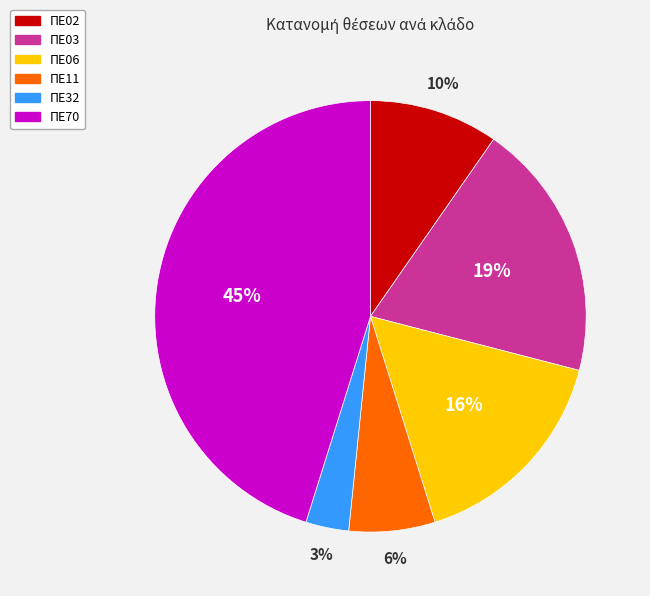

Do ΠΕ11 and ΠΕ03 together represent more than half of the pie?

No